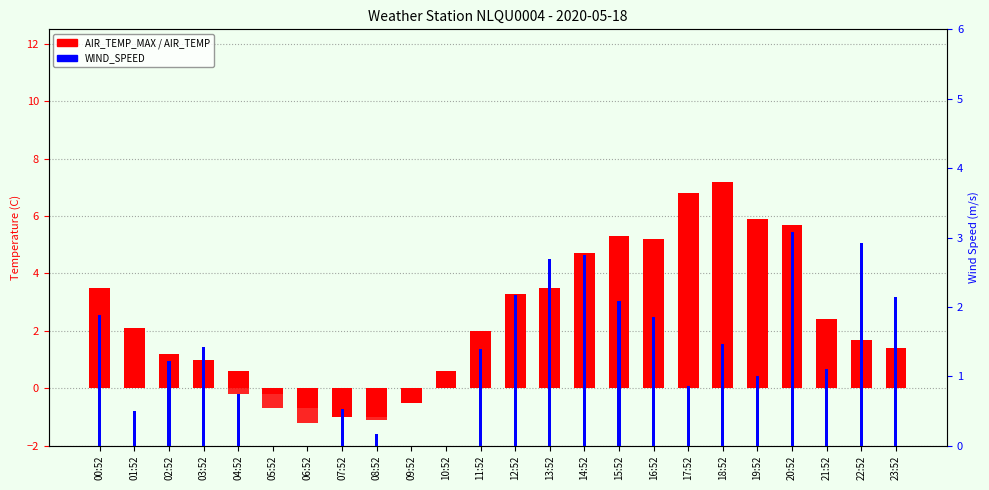

True or false: AIR_TEMP has a value of 6.6 at 17:52.

True